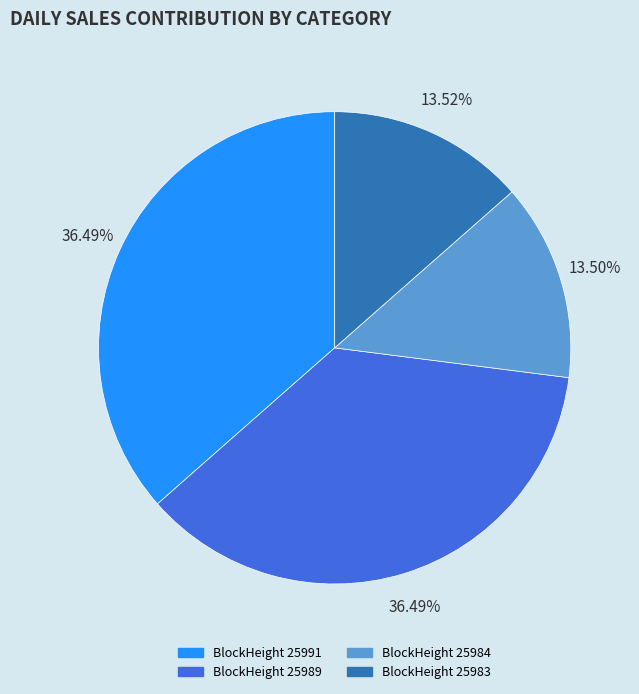

Is there a majority slice in this chart?

No